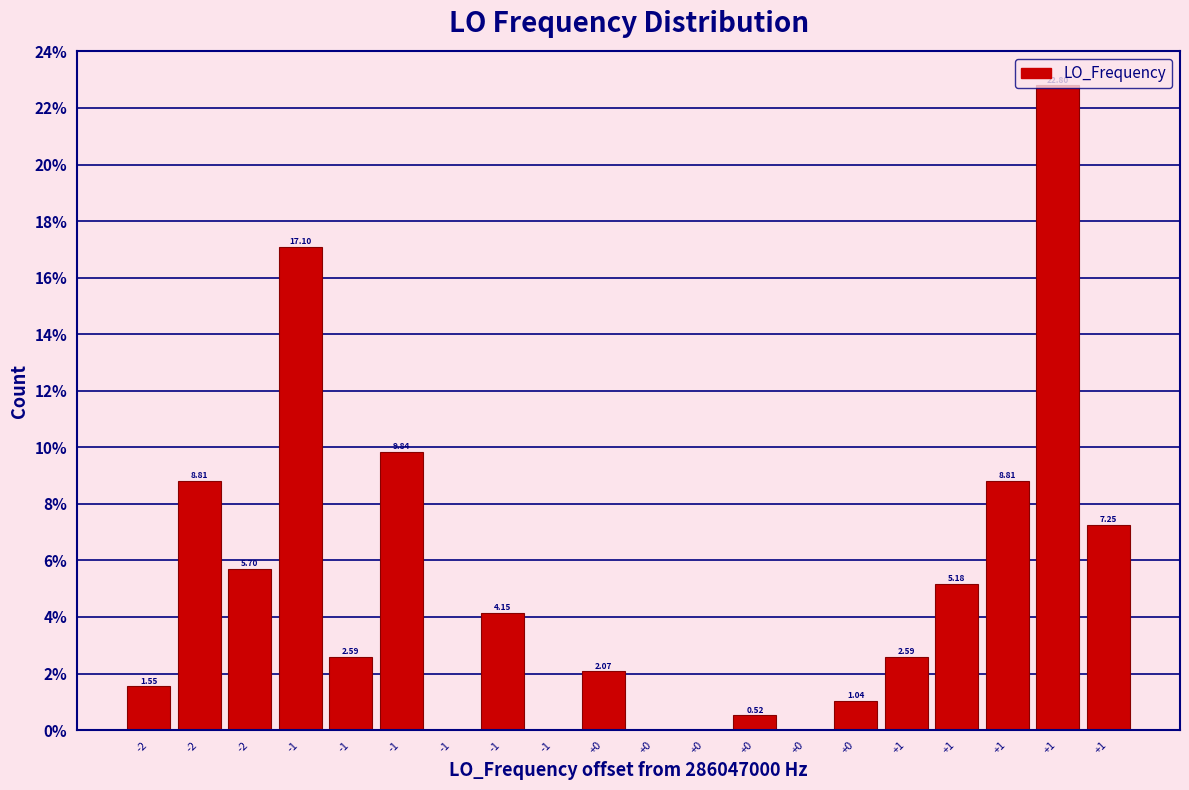

Are the bars horizontal?

No